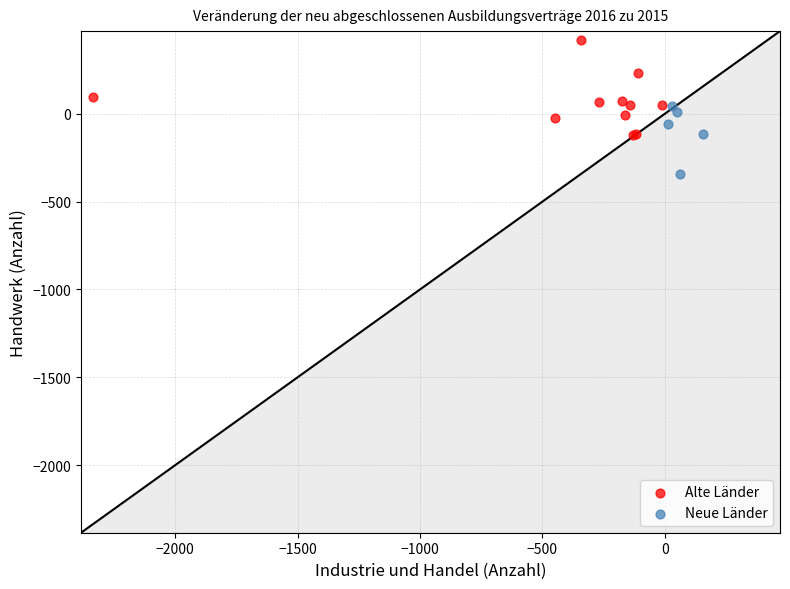

Which series reaches the minimum Y coordinate?

Neue Länder